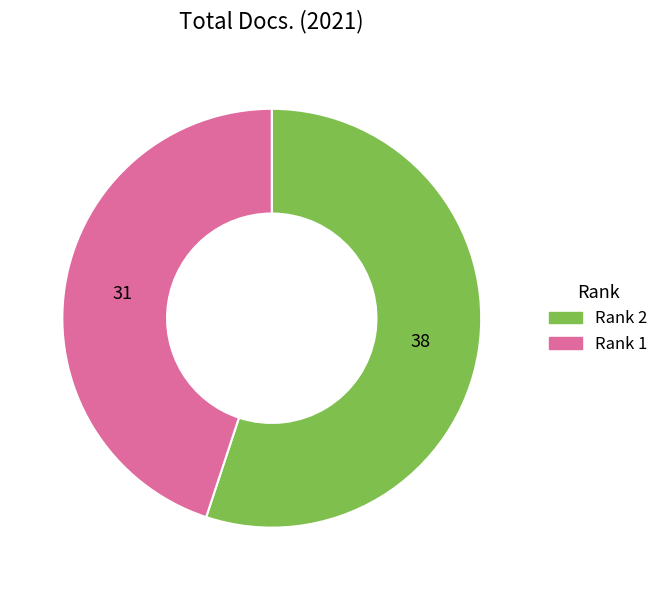

Does any single category account for the majority?

Yes